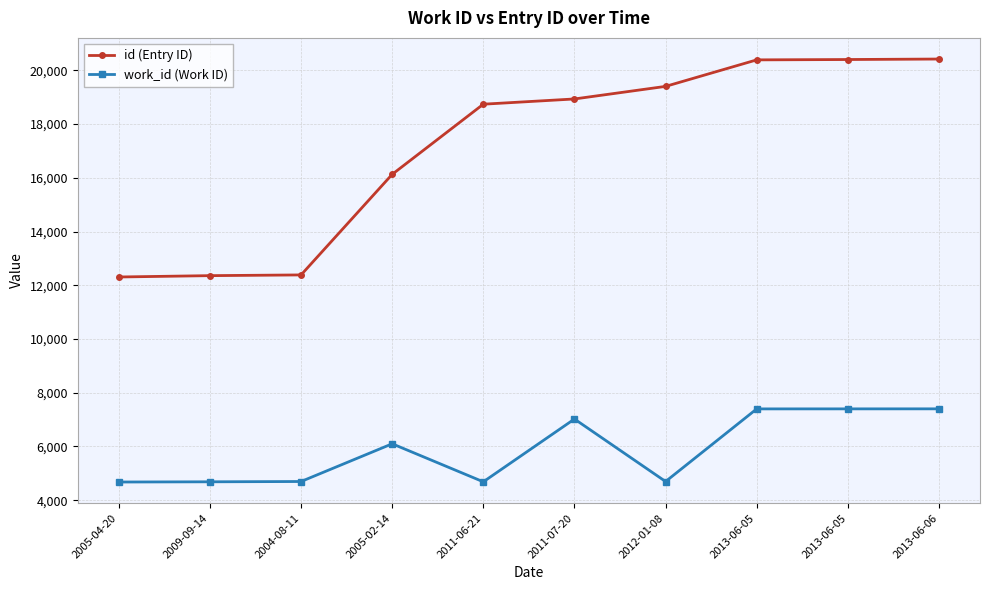

What is the sum of all id (Entry ID) values?

171482